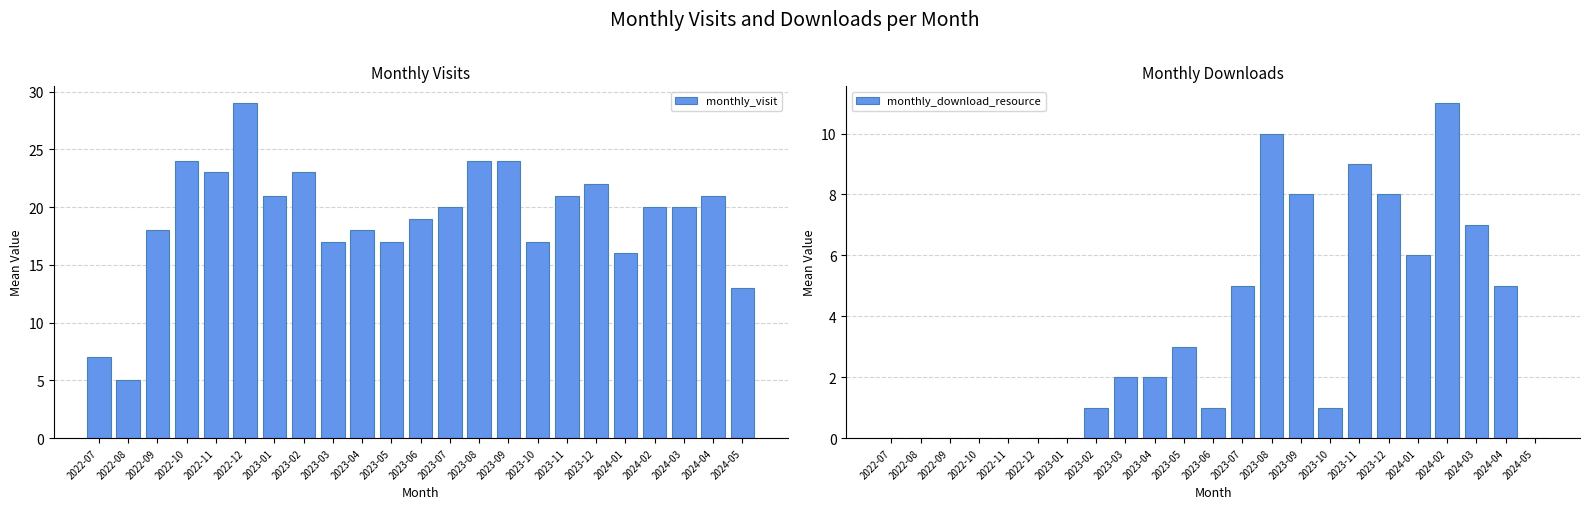

What is the sum of all monthly_download_resource values?

79